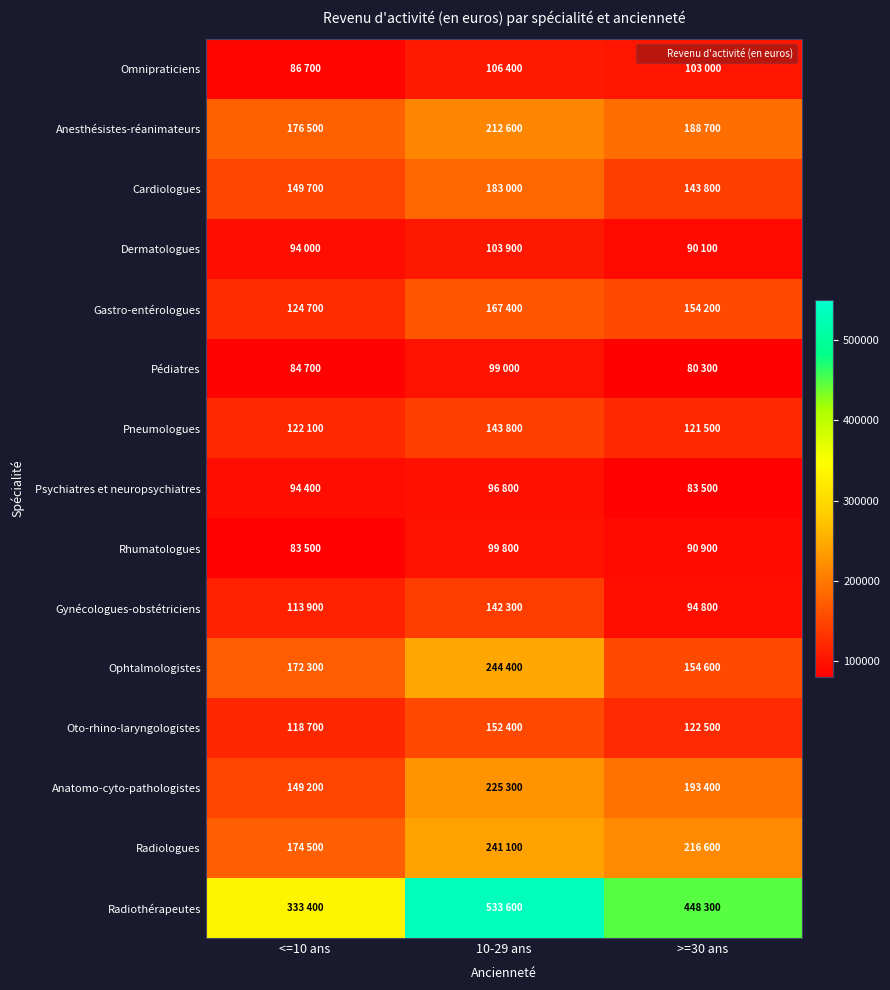

Reading right to left, what are all the values shown in this chart?

Omnipraticiens: >=30 ans=103000	10-29 ans=106400	<=10 ans=86700
Anesthésistes-réanimateurs: >=30 ans=188700	10-29 ans=212600	<=10 ans=176500
Cardiologues: >=30 ans=143800	10-29 ans=183000	<=10 ans=149700
Dermatologues: >=30 ans=90100	10-29 ans=103900	<=10 ans=94000
Gastro-entérologues: >=30 ans=154200	10-29 ans=167400	<=10 ans=124700
Pédiatres: >=30 ans=80300	10-29 ans=99000	<=10 ans=84700
Pneumologues: >=30 ans=121500	10-29 ans=143800	<=10 ans=122100
Psychiatres et neuropsychiatres: >=30 ans=83500	10-29 ans=96800	<=10 ans=94400
Rhumatologues: >=30 ans=90900	10-29 ans=99800	<=10 ans=83500
Gynécologues-obstétriciens: >=30 ans=94800	10-29 ans=142300	<=10 ans=113900
Ophtalmologistes: >=30 ans=154600	10-29 ans=244400	<=10 ans=172300
Oto-rhino-laryngologistes: >=30 ans=122500	10-29 ans=152400	<=10 ans=118700
Anatomo-cyto-pathologistes: >=30 ans=193400	10-29 ans=225300	<=10 ans=149200
Radiologues: >=30 ans=216600	10-29 ans=241100	<=10 ans=174500
Radiothérapeutes: >=30 ans=448300	10-29 ans=533600	<=10 ans=333400